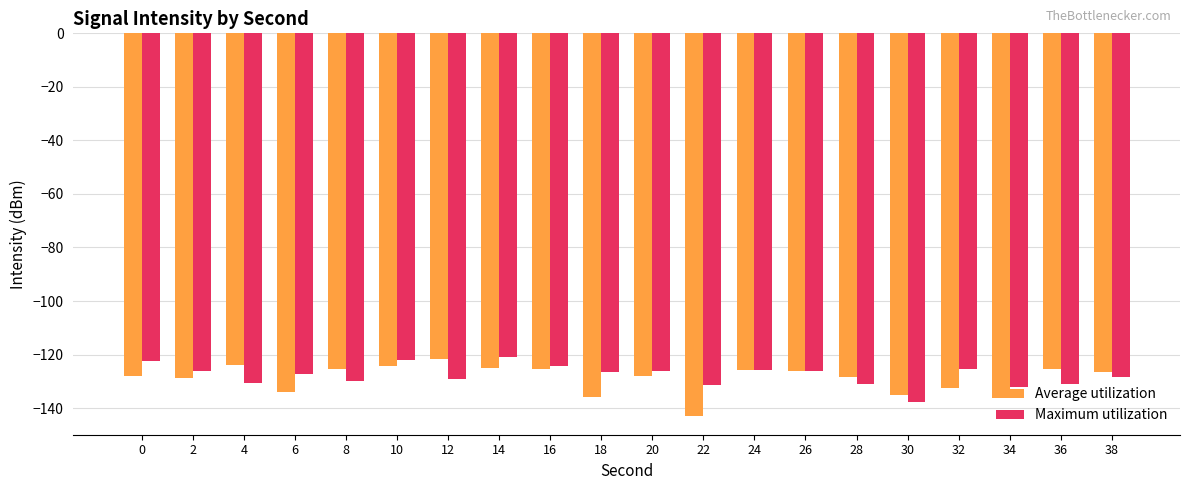

What is the total value across all series at 8?

-255.4